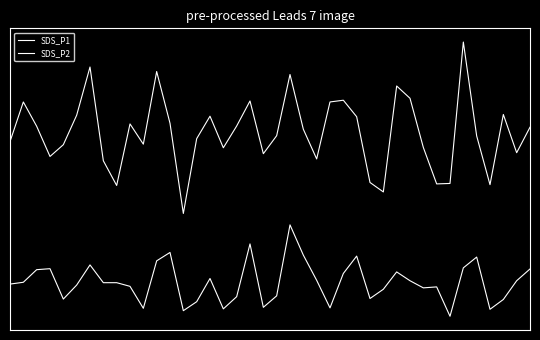

Is this an area chart (filled region under the line)?

No